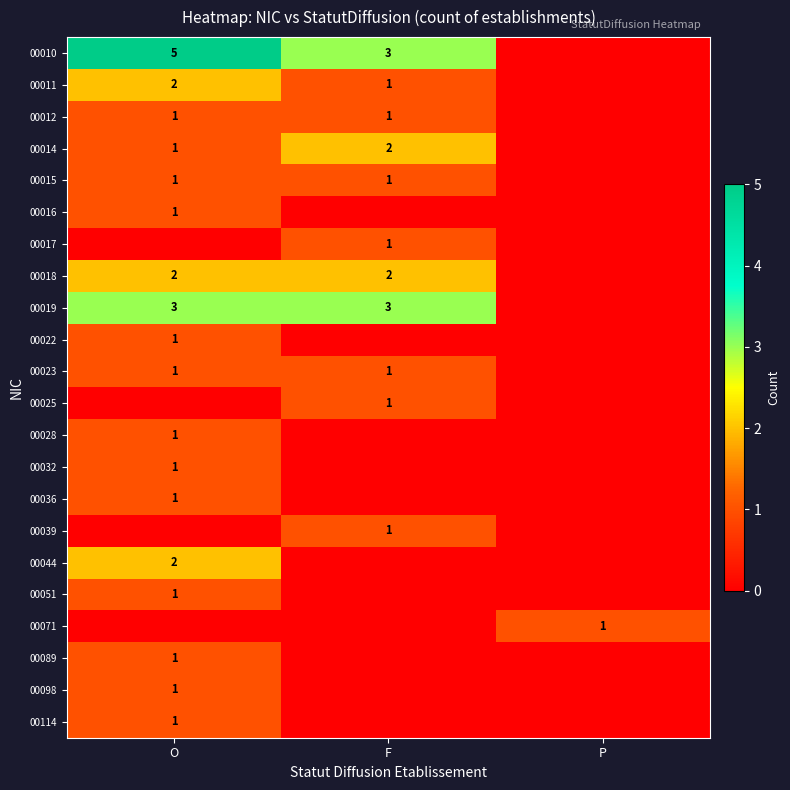

The 00032 series shows 1 at O. True or false?

True